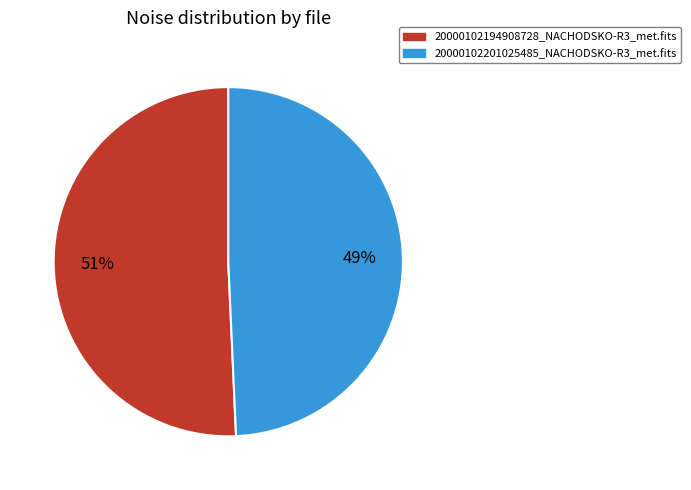

What is the largest slice in the pie chart?

20000102194908728_NACHODSKO-R3_met.fits